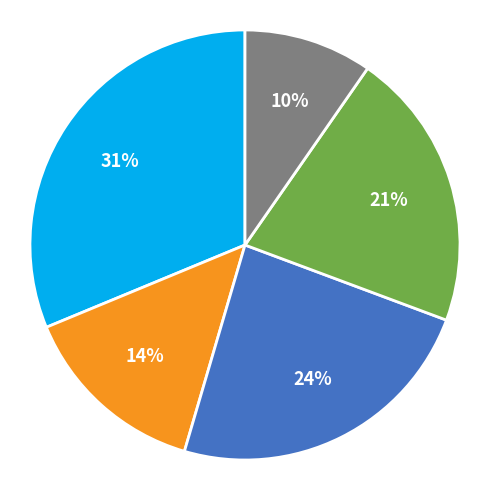

To the nearest percent, what is the average slice percentage?

20%